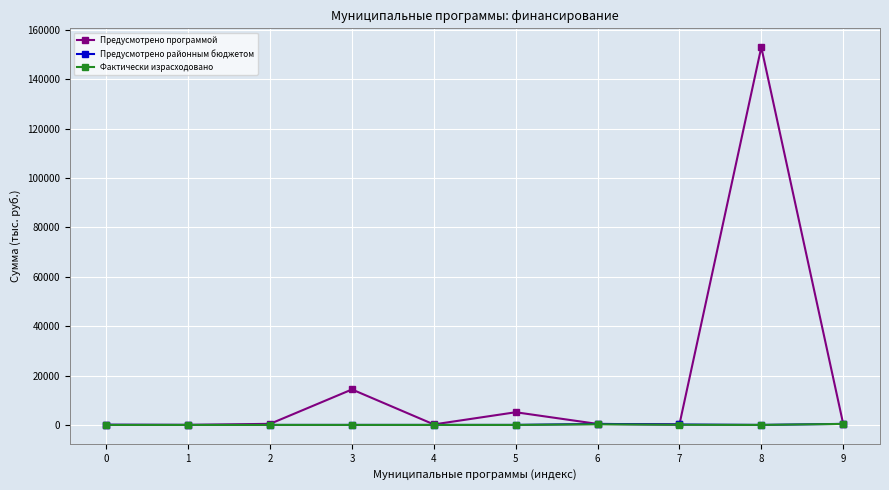

In Предусмотрено программой, how many points are lower than both neighbors (excluding endpoints)?

3